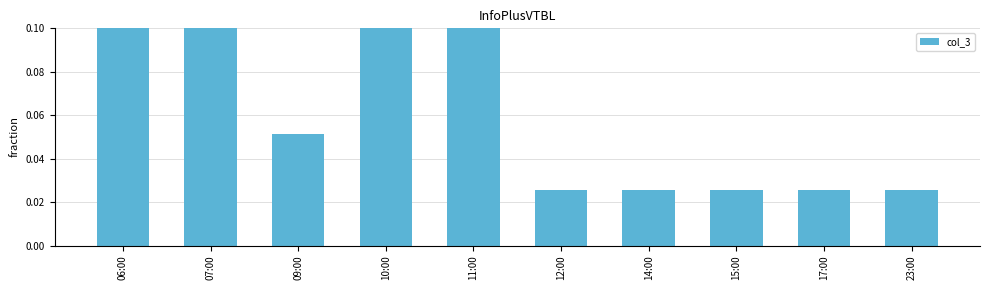

At which category does the chart reach its peak across all series?

07:00